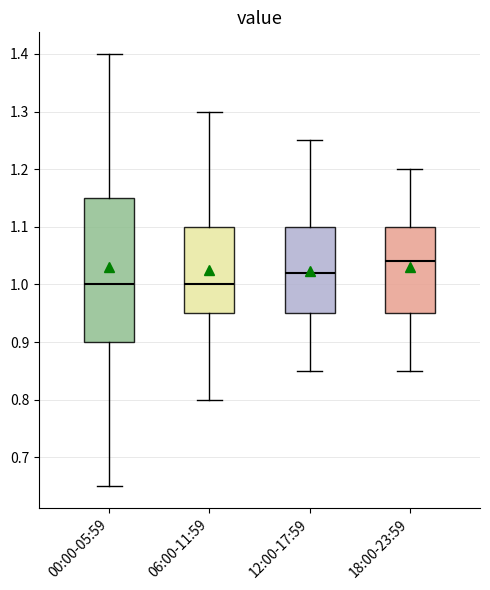

Reading left to right, transcribe this box plot: for each box, give where its median line is, the range the box spans, and where its two whiskers end, as read against the y-axis. The values are not printed on the chart, so give them approximately, as read against the axis.

00:00-05:59: median 1.00, box 0.90 to 1.15, whiskers 0.65 to 1.40
06:00-11:59: median 1.00, box 0.95 to 1.10, whiskers 0.80 to 1.30
12:00-17:59: median 1.02, box 0.95 to 1.10, whiskers 0.85 to 1.25
18:00-23:59: median 1.04, box 0.95 to 1.10, whiskers 0.85 to 1.20